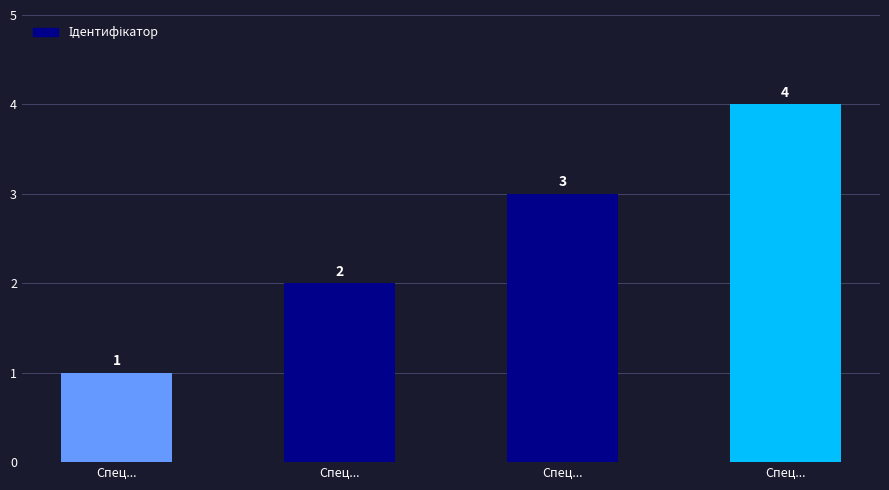

How many values are below 3?

2